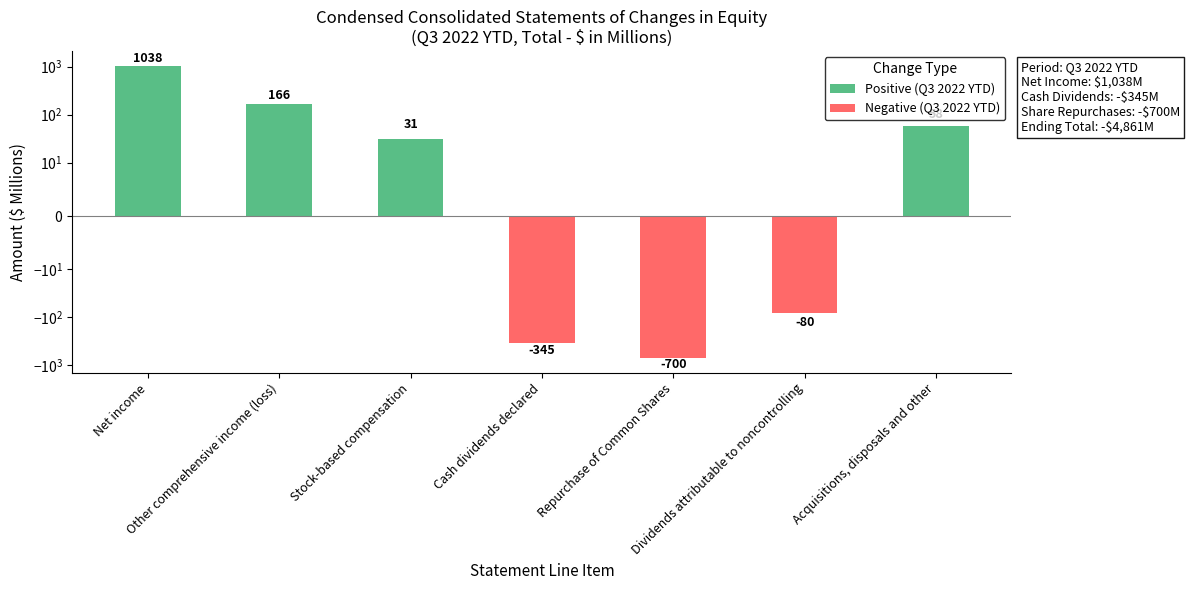

Reading left to right, transcribe all the data shown in this chart.

Positive (Q3 2022 YTD): Net income=1038	Other comprehensive income (loss)=166	Stock-based compensation=31	Cash dividends declared=0	Repurchase of Common Shares=0	Dividends attributable to noncontrolling=0	Acquisitions, disposals and other=58
Negative (Q3 2022 YTD): Net income=0	Other comprehensive income (loss)=0	Stock-based compensation=0	Cash dividends declared=-345	Repurchase of Common Shares=-700	Dividends attributable to noncontrolling=-80	Acquisitions, disposals and other=0